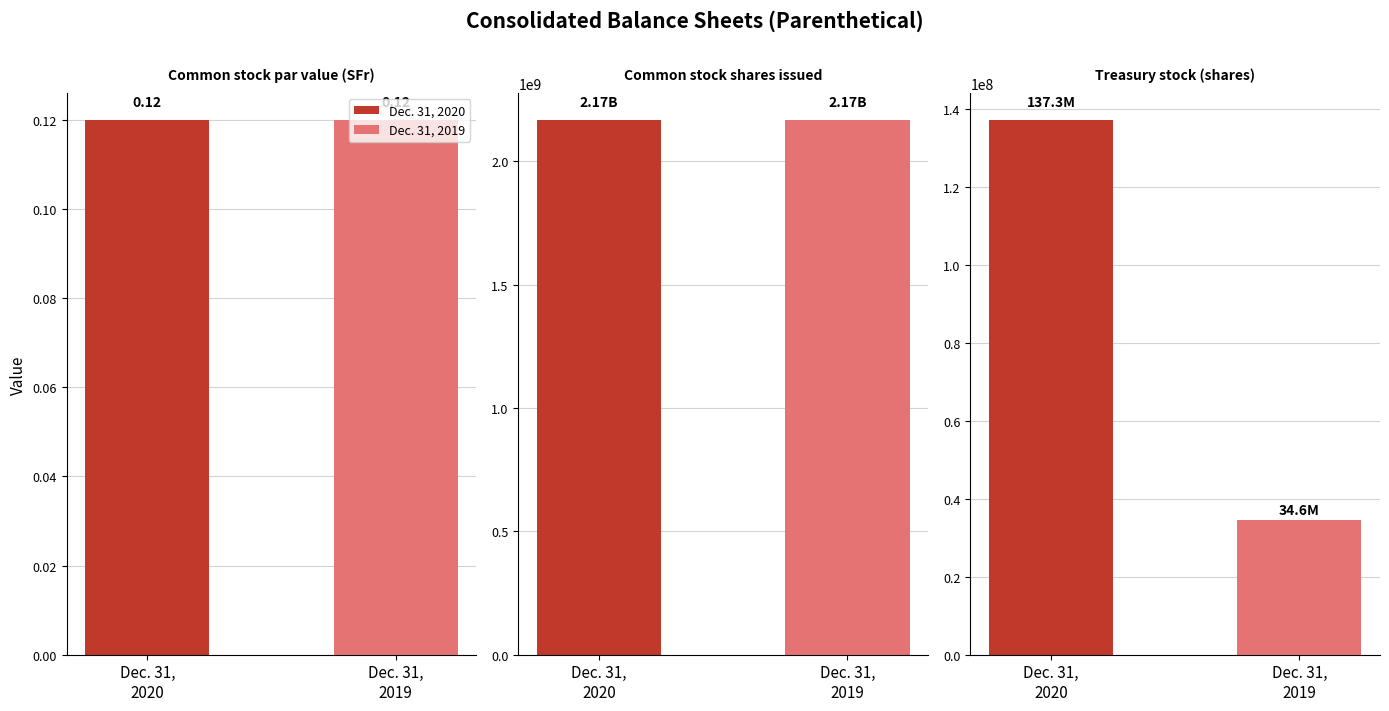

What are all the series names shown in the legend?

Dec. 31, 2020, Dec. 31, 2019